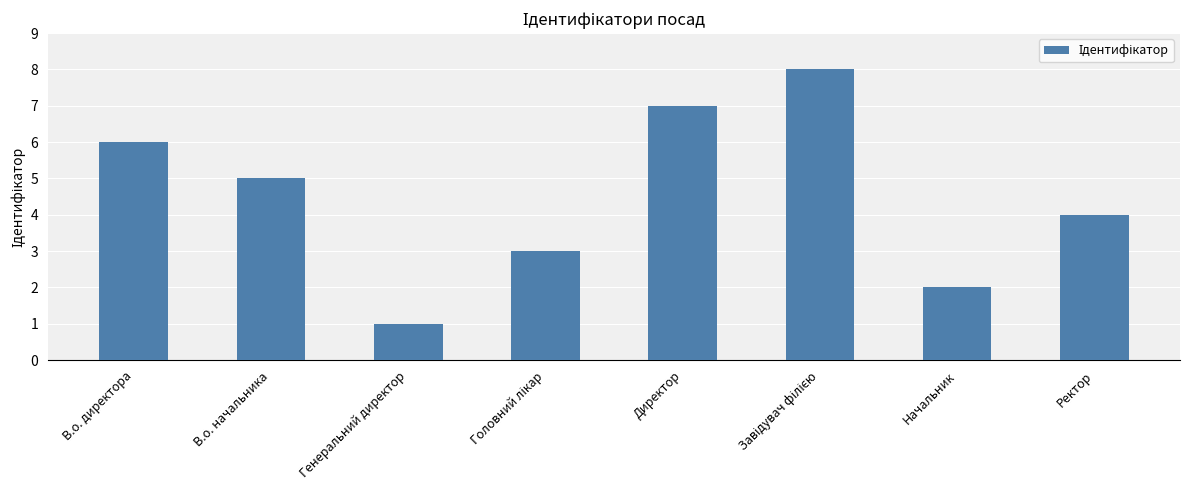

What is the sum of all values?

36